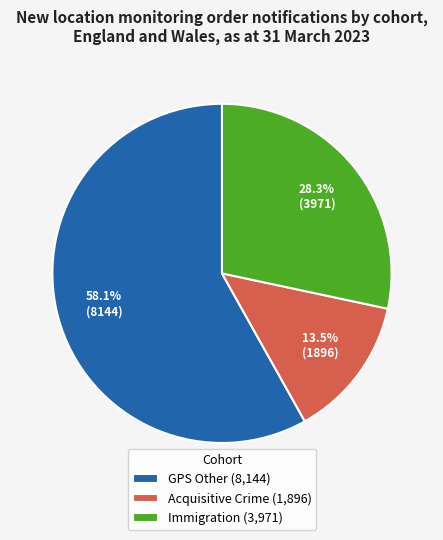

Do GPS Other (8,144) and Acquisitive Crime (1,896) together represent more than half of the pie?

Yes